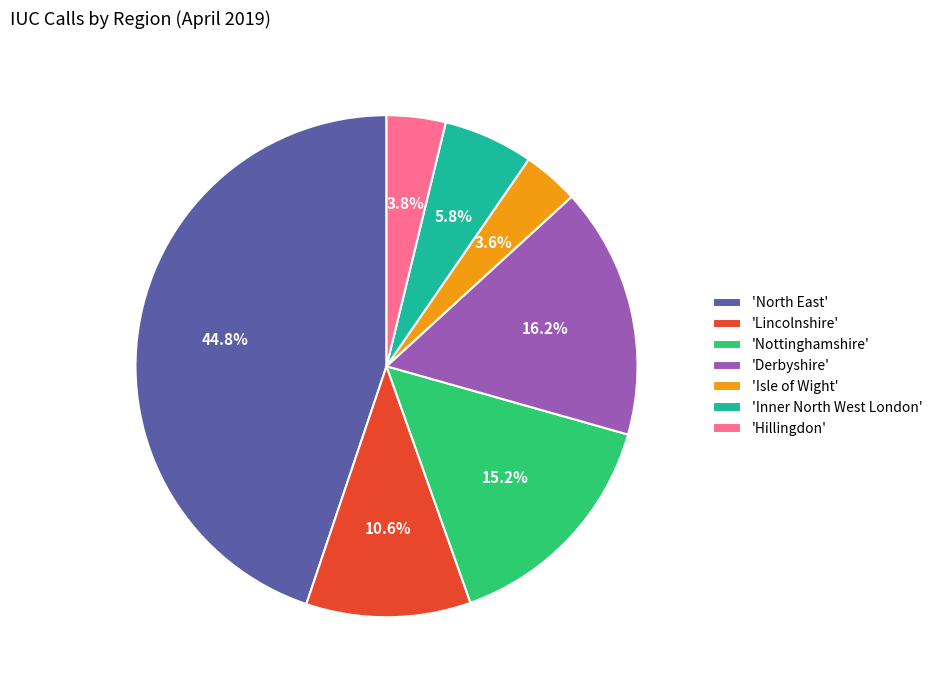

Does any single category account for the majority?

No